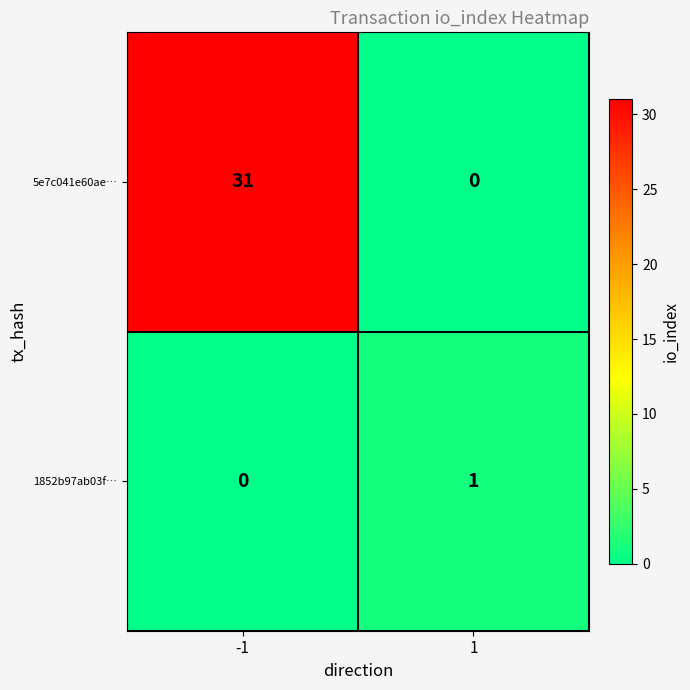

Which series has the largest total across all categories?

5e7c041e60ae…